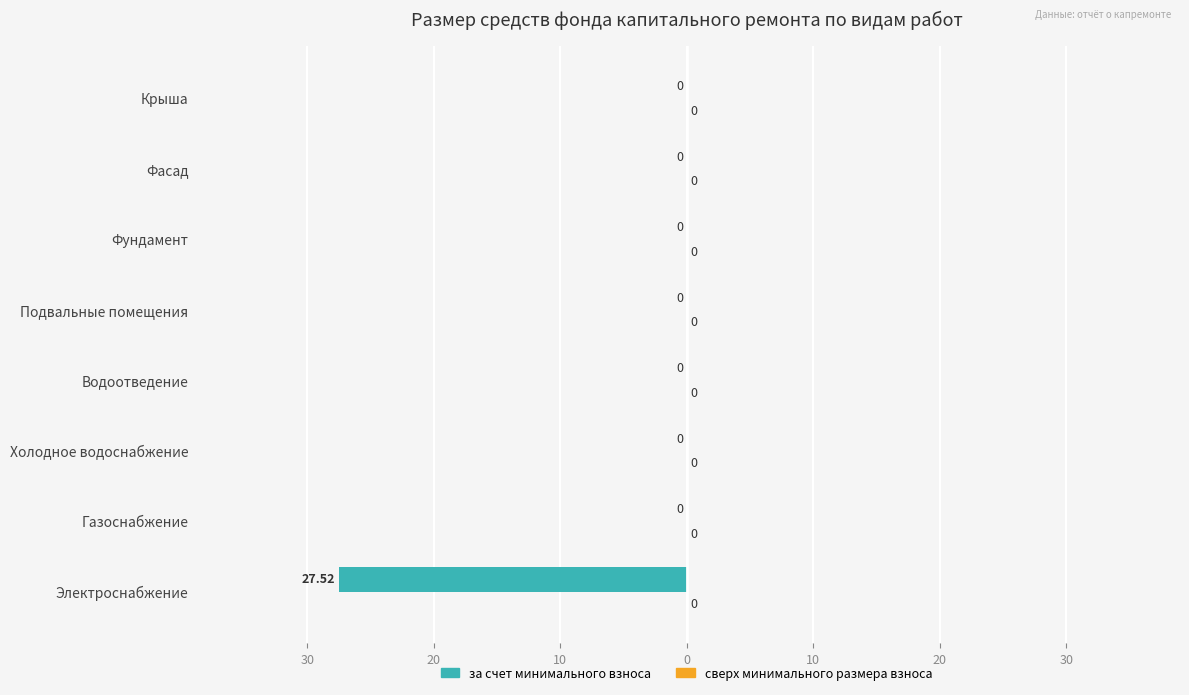

Are the bars horizontal?

Yes